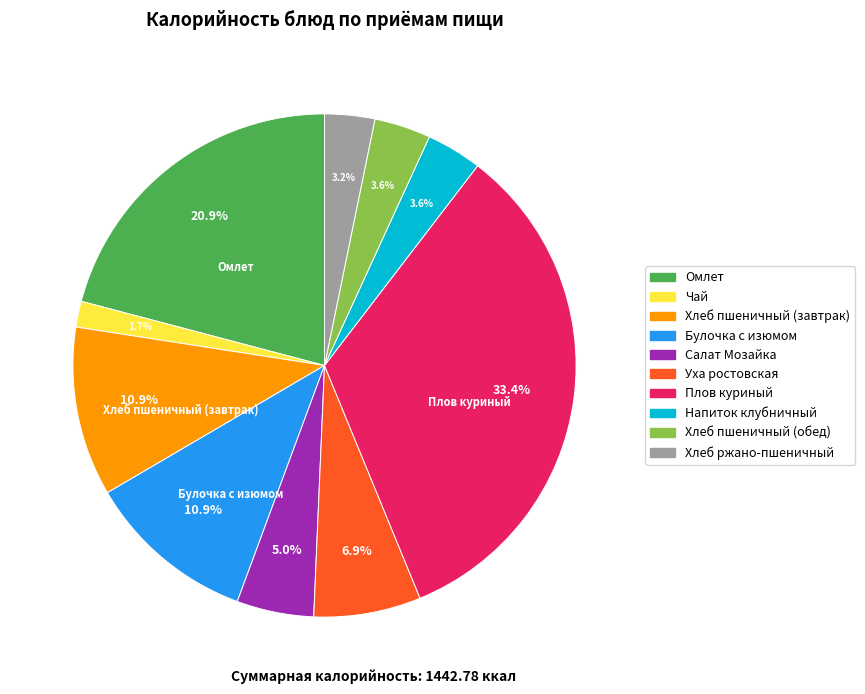

Is the sum of Салат Мозайка and Хлеб ржано-пшеничный greater than half?

No